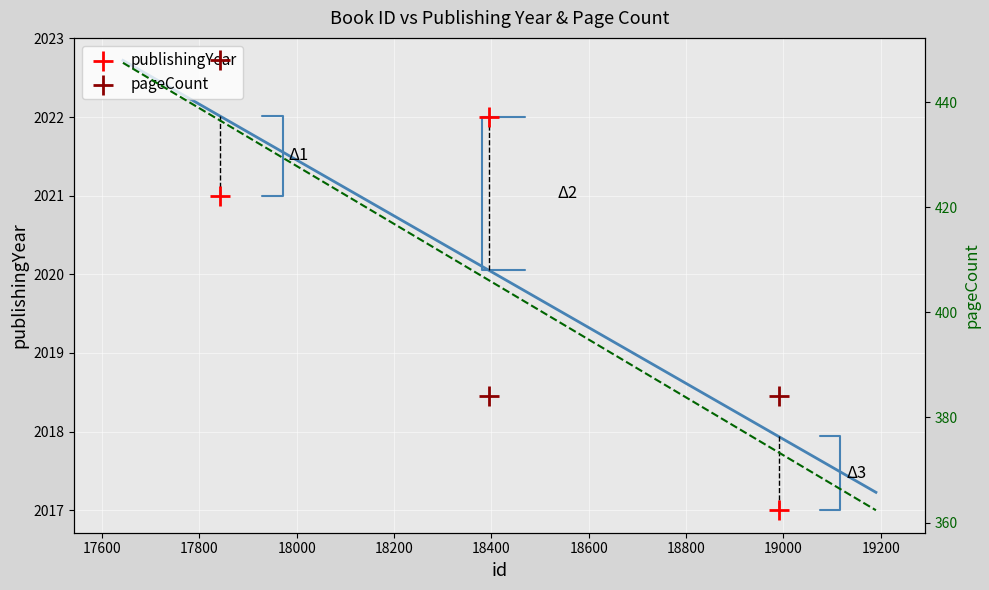

Which series has the largest total across all categories?

publishingYear